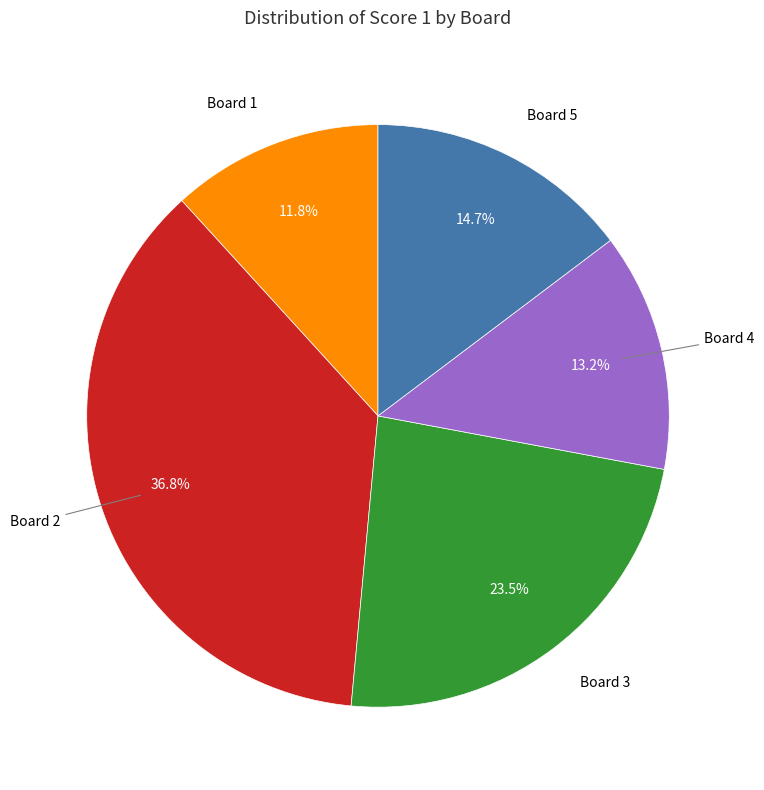

Is there a majority slice in this chart?

No